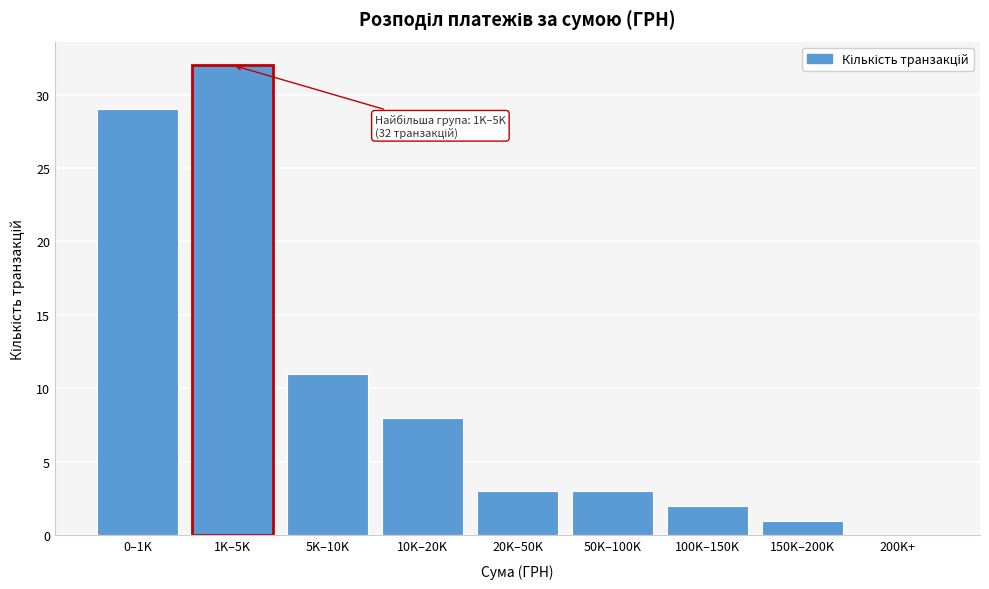

Reading left to right, transcribe all the data shown in this chart.

0–1K=29	1K–5K=32	5K–10K=11	10K–20K=8	20K–50K=3	50K–100K=3	100K–150K=2	150K–200K=1	200K+=0